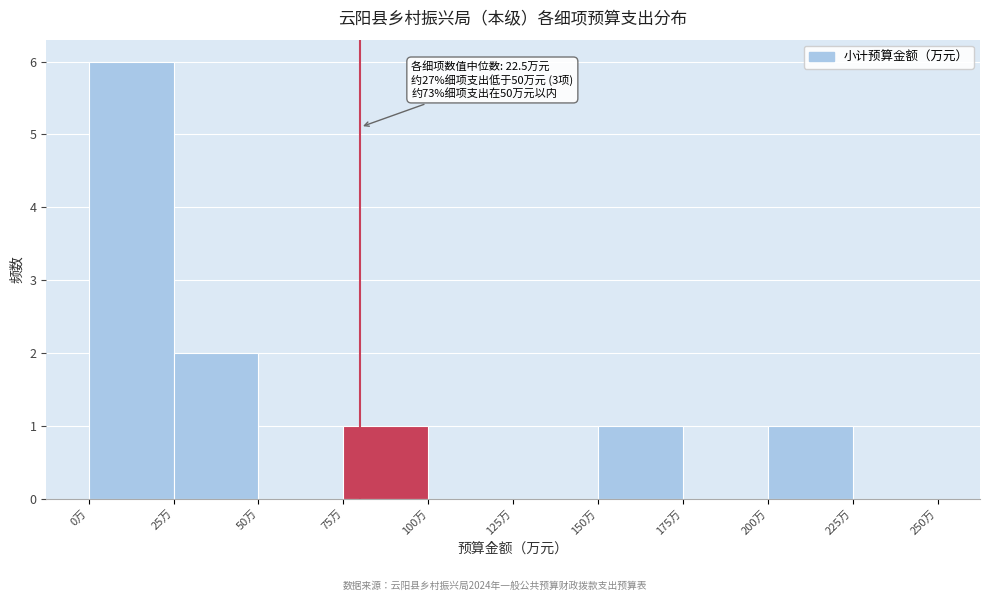

Which range on the x-axis has the tallest bar?

0 to 25